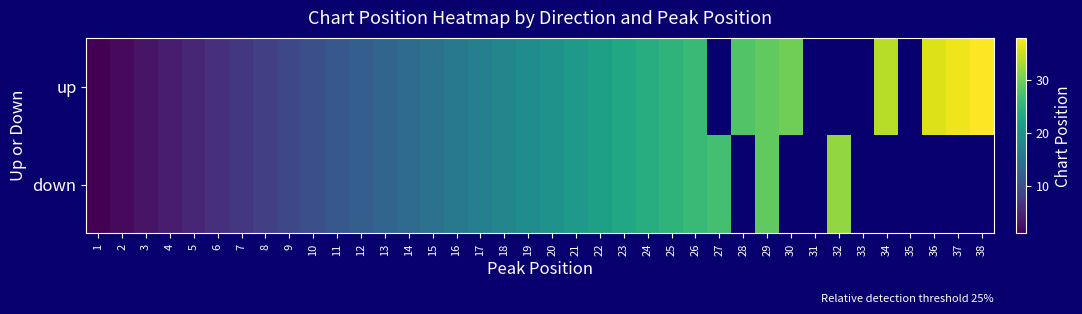

Which category has the lowest value in the up series?

1